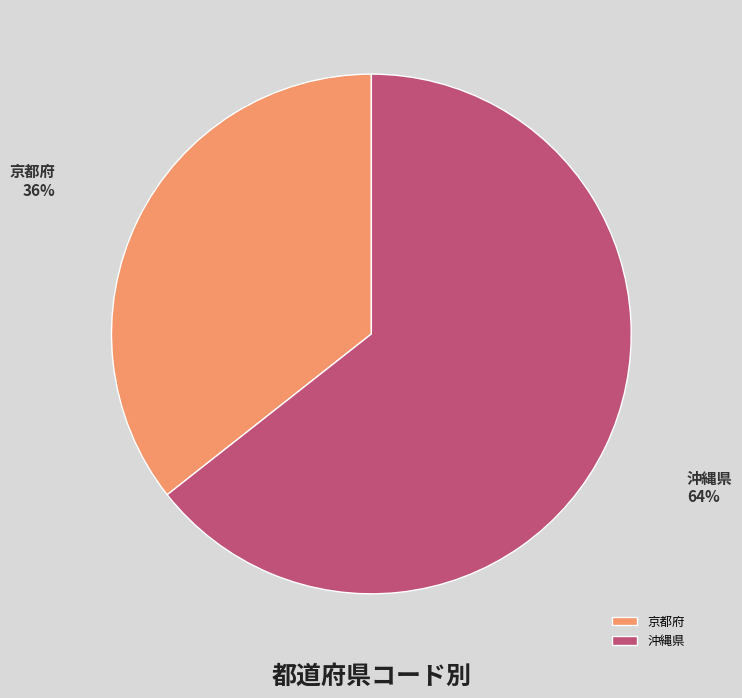

Which slice represents more than half of the pie?

沖縄県